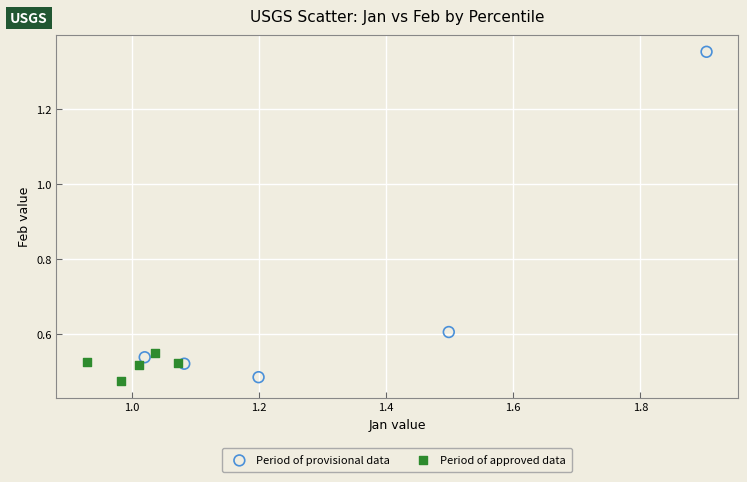

What are all the series names shown in the legend?

Period of provisional data, Period of approved data